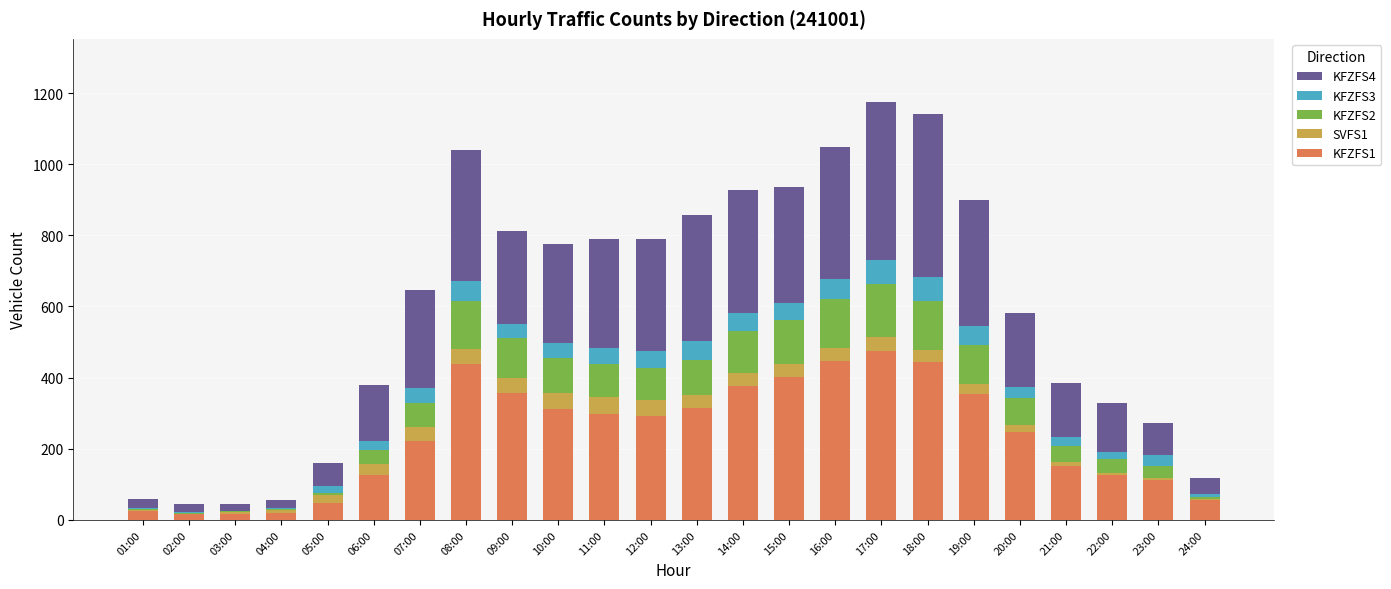

How many data points does each series have?

24